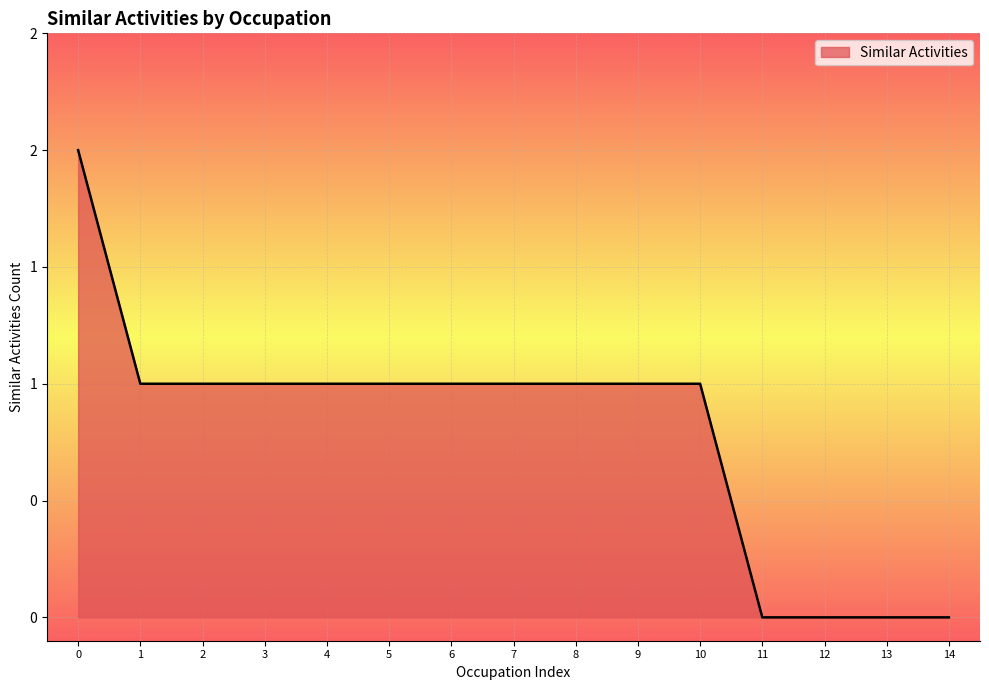

Count the values in the range 0 to 1.

14